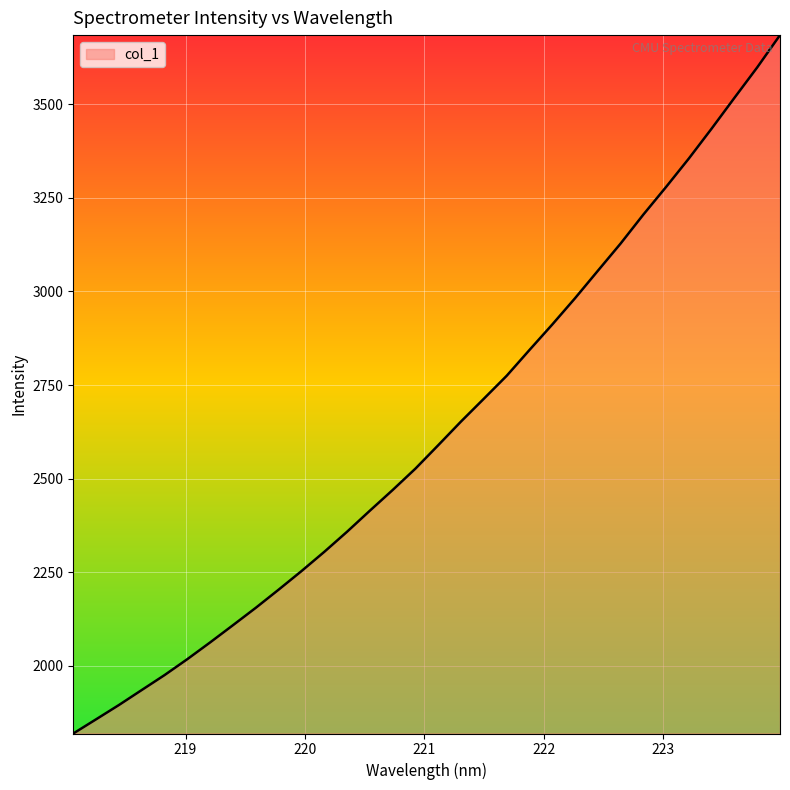

What is the difference between the maximum and minimum values?

1865.2